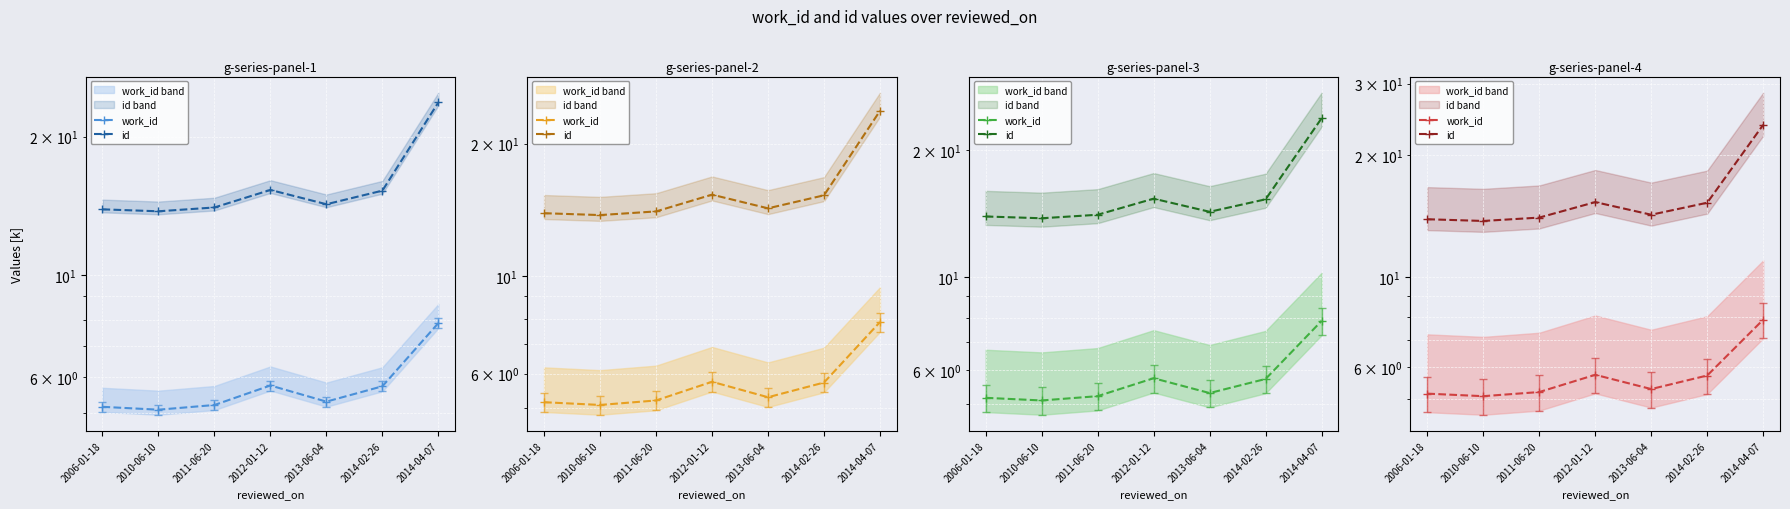

Reading left to right, list all the values displayed in this chart.

work_id: 5.2	5.1	5.2	5.7	5.3	5.7	7.9
id: 13.9	13.8	14.0	15.3	14.3	15.3	23.8